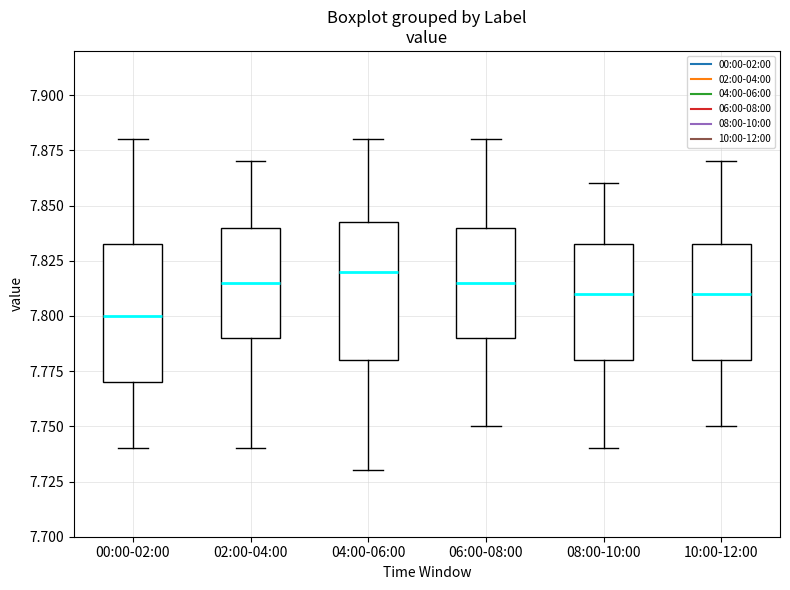

Reading left to right, read every box against the y-axis: the position of its median line, the range the box covers, and the ends of its whiskers. The values are not printed on the chart, so give them approximately, as read against the axis.

00:00-02:00: median 7.800, box 7.770 to 7.835, whiskers 7.740 to 7.880
02:00-04:00: median 7.815, box 7.790 to 7.840, whiskers 7.740 to 7.870
04:00-06:00: median 7.820, box 7.780 to 7.845, whiskers 7.730 to 7.880
06:00-08:00: median 7.815, box 7.790 to 7.840, whiskers 7.750 to 7.880
08:00-10:00: median 7.810, box 7.780 to 7.835, whiskers 7.740 to 7.860
10:00-12:00: median 7.810, box 7.780 to 7.835, whiskers 7.750 to 7.870